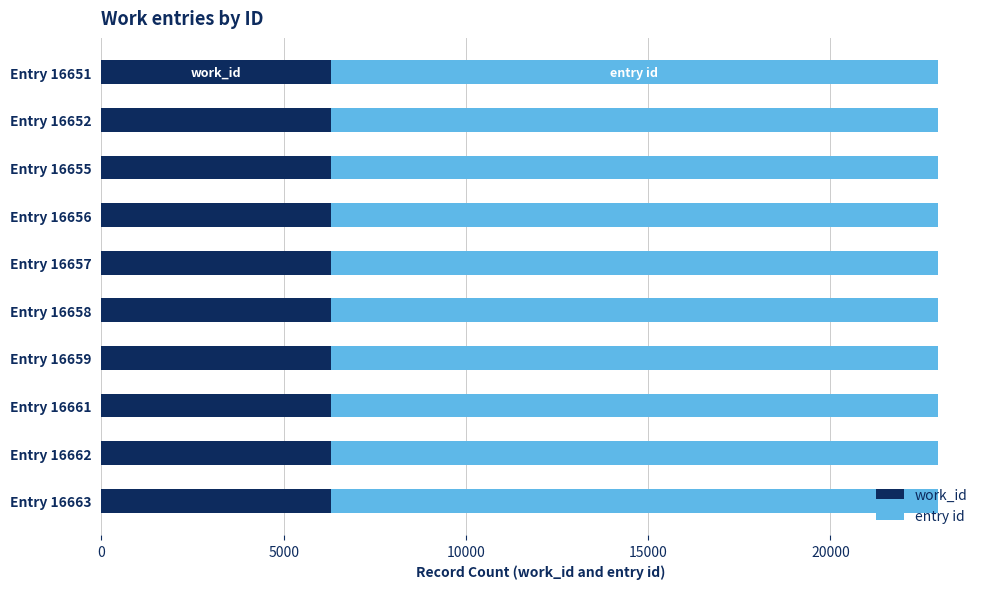

The work_id series shows 10333 at Entry 16656. True or false?

False